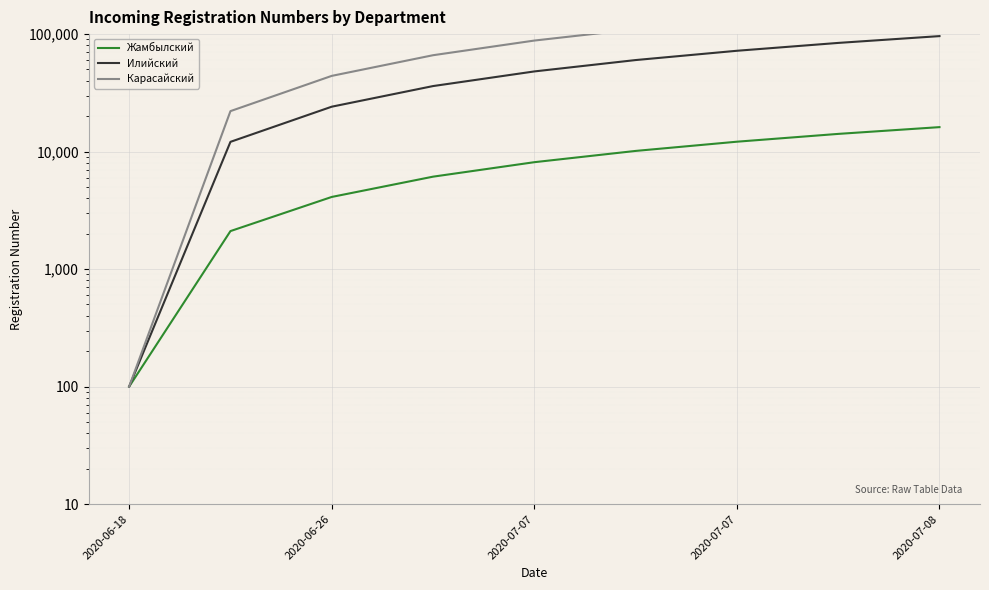

Which series changed the most between 2020-07-07 and 5?

Карасайский